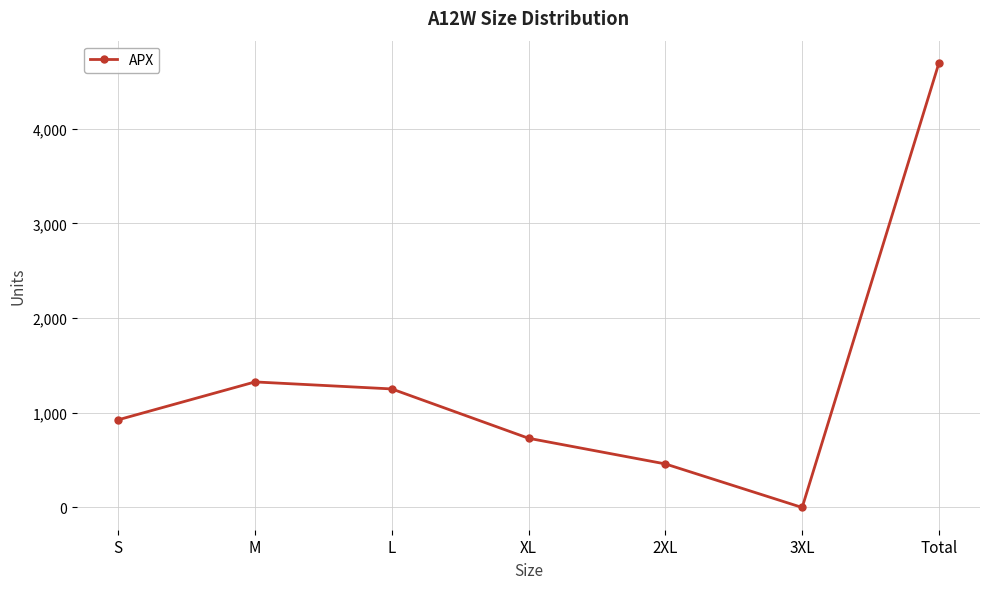

How many lines are shown in the chart?

1